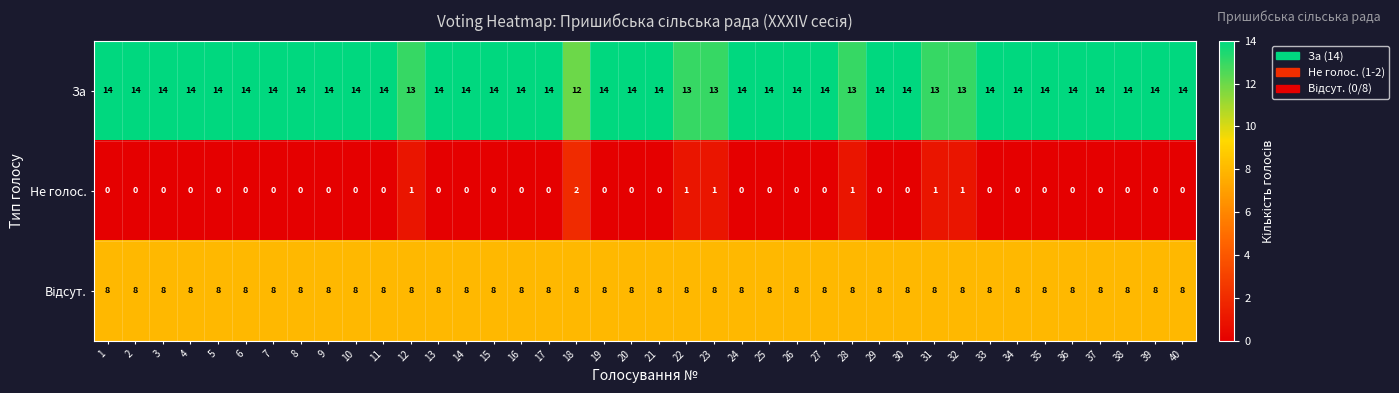

What value does the За series have at 24?

14